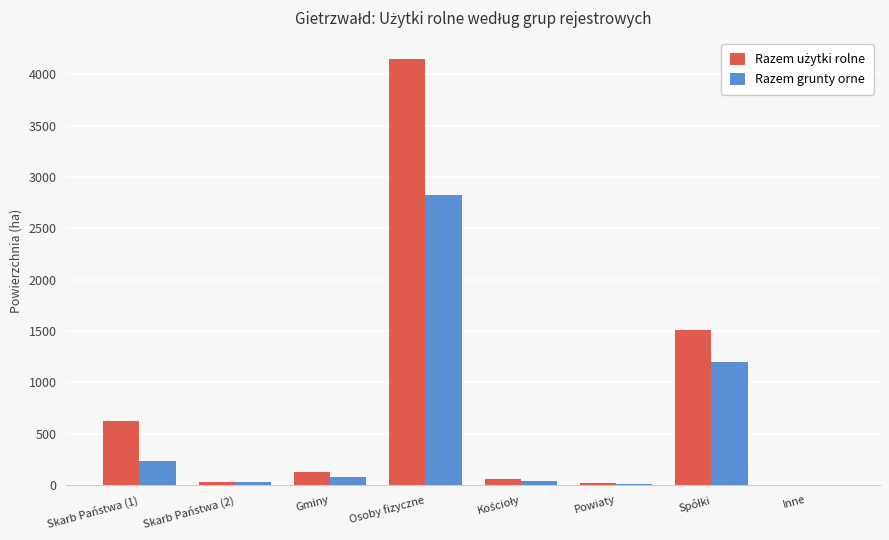

What is the sum of all Razem grunty orne values?

4420